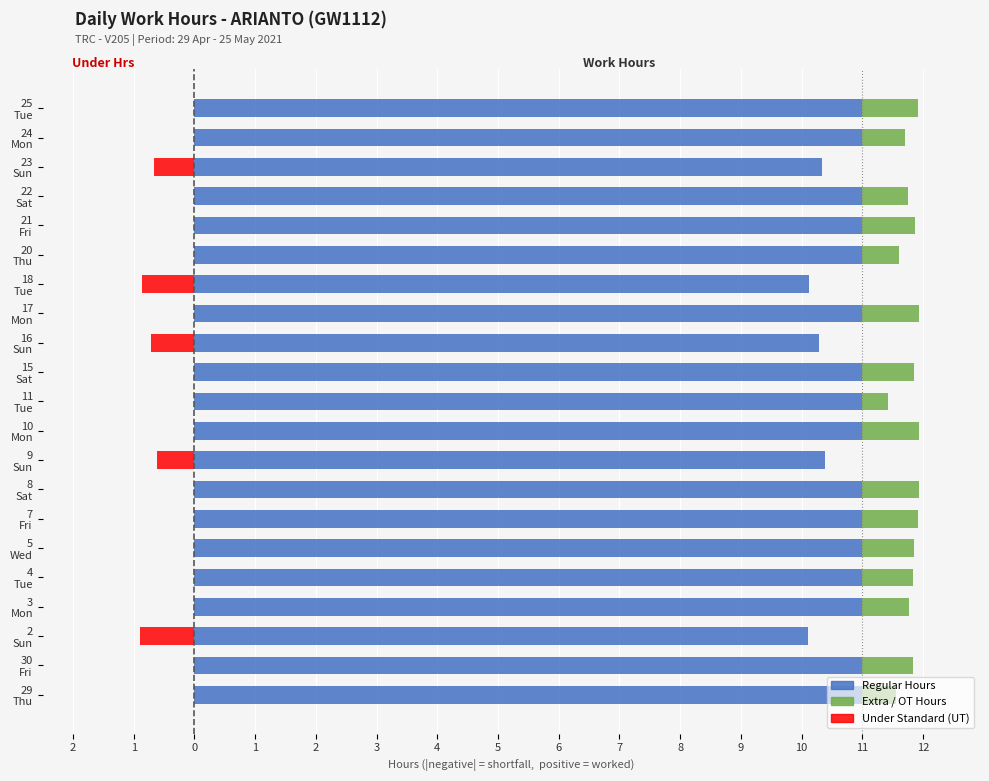

Which category has the highest value in the Under Standard (UT) series?

29 Thu